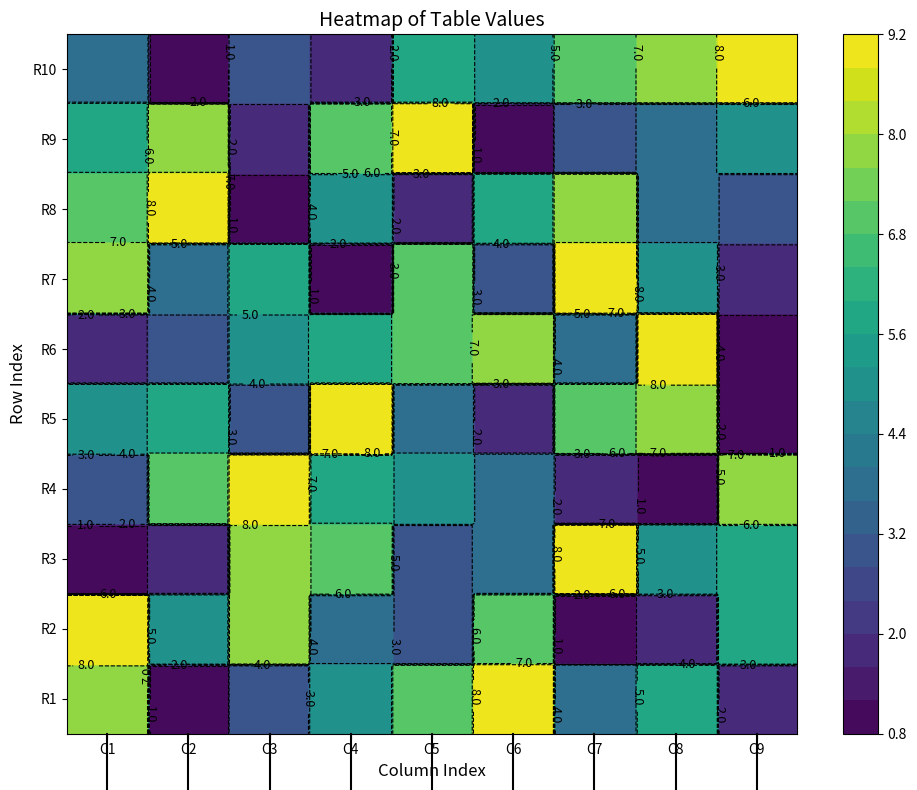

Reading left to right, what are all the values shown in this chart?

row1: 8	1	3	5	7	9	4	6	2
row2: 1	2	8	7	3	4	9	5	6
row3: 3	7	9	6	5	4	2	1	8
row4: 5	6	3	9	4	2	7	8	1
row5: 2	3	5	6	7	8	4	9	1
row6: 8	4	6	1	7	3	9	5	2
row7: 7	9	1	5	2	6	8	4	3
row8: 6	8	2	7	9	1	3	4	5
row9: 4	1	3	2	6	5	7	8	9
row10: 9	5	8	4	3	7	1	2	6